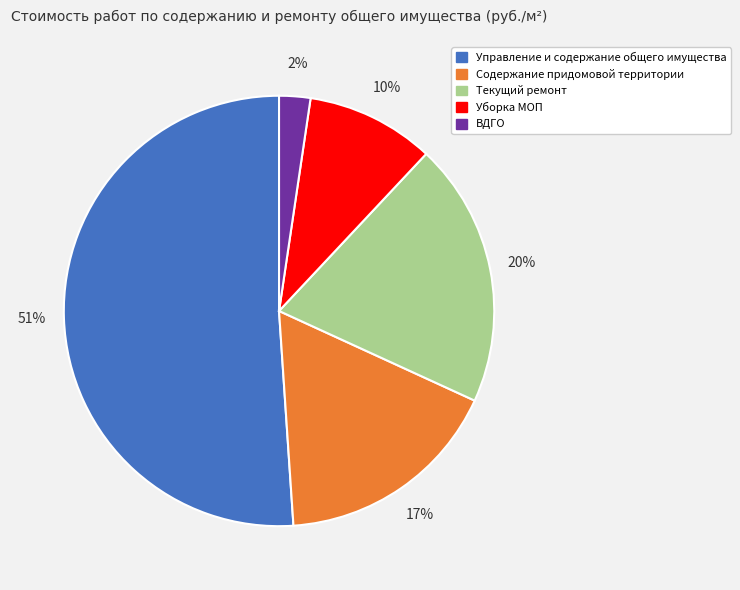

True or false: Уборка МОП accounts for 21% of the total.

False